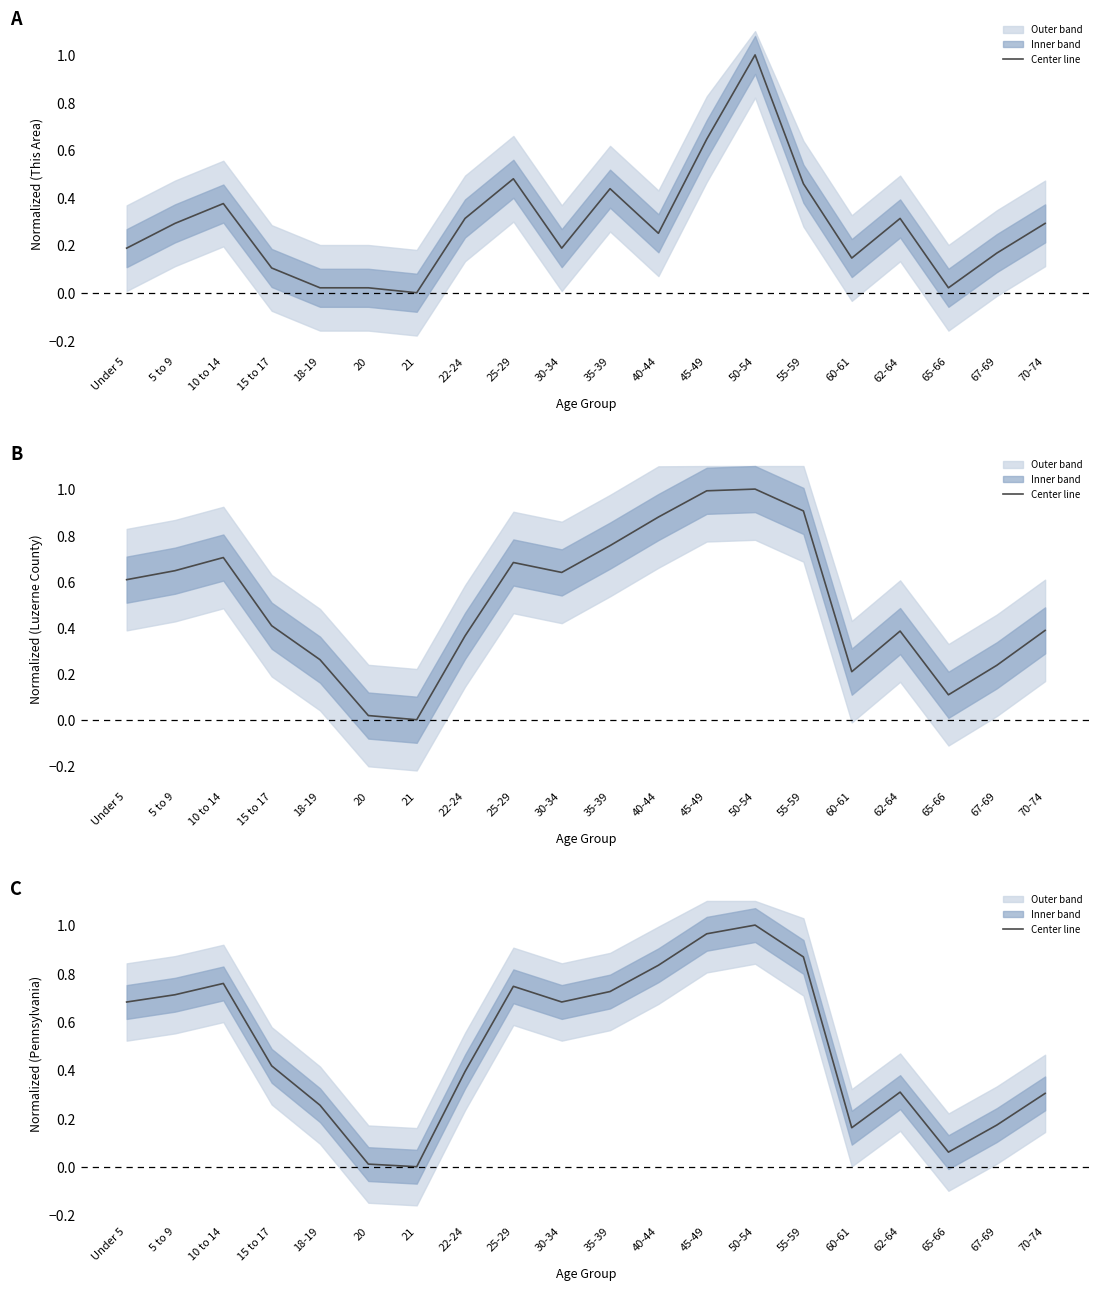

Is it true that the value at 10 to 14 is 0.8?

True